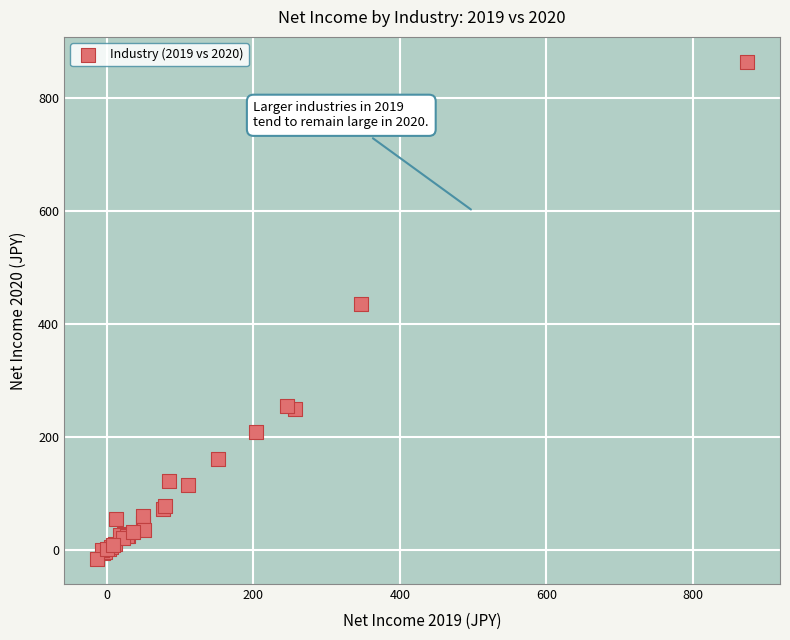

What Y value in the scatter plot is closest to 424?

435.5